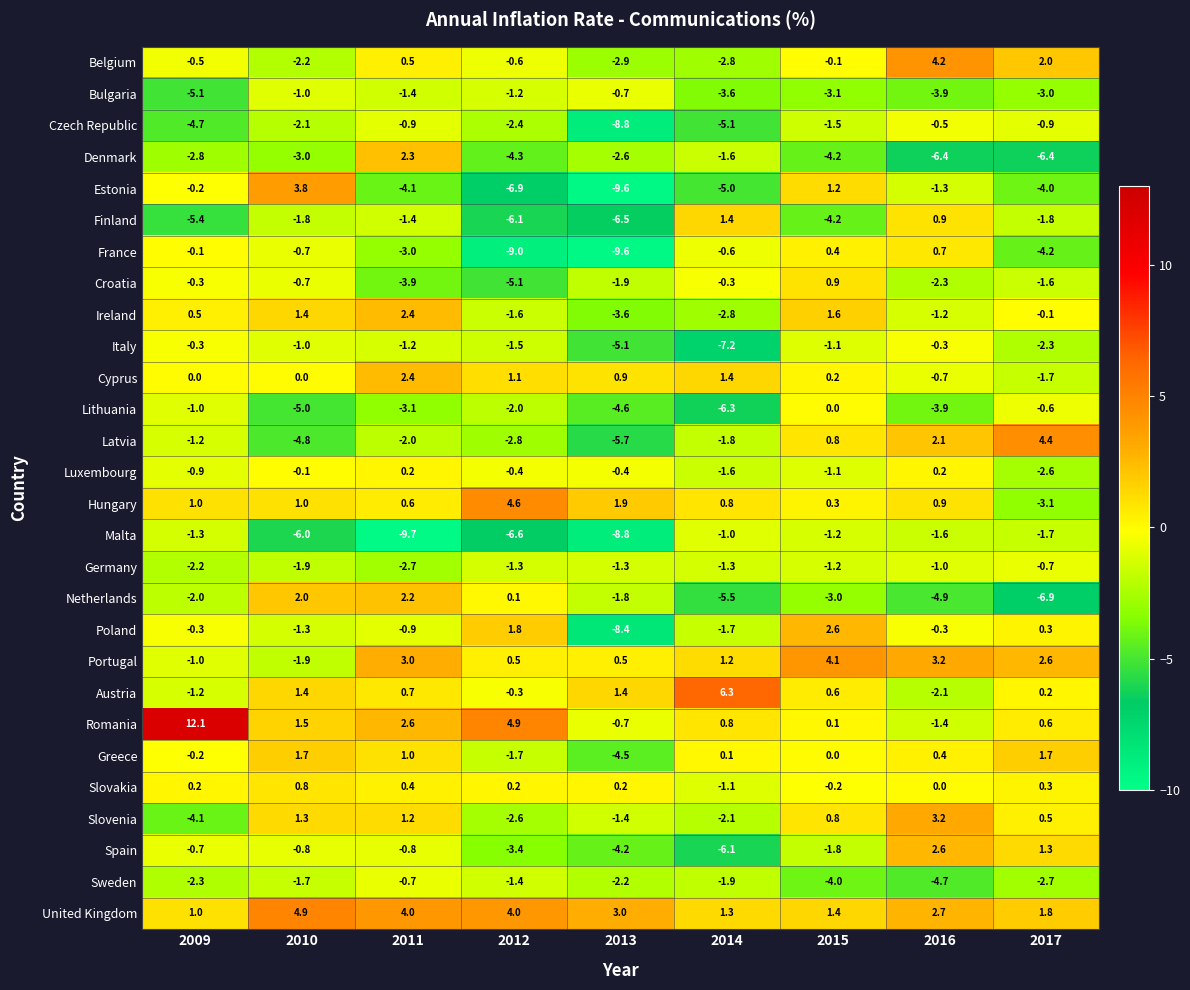

What is the sum of the Malta values at 2009 and 2011?

-11.0